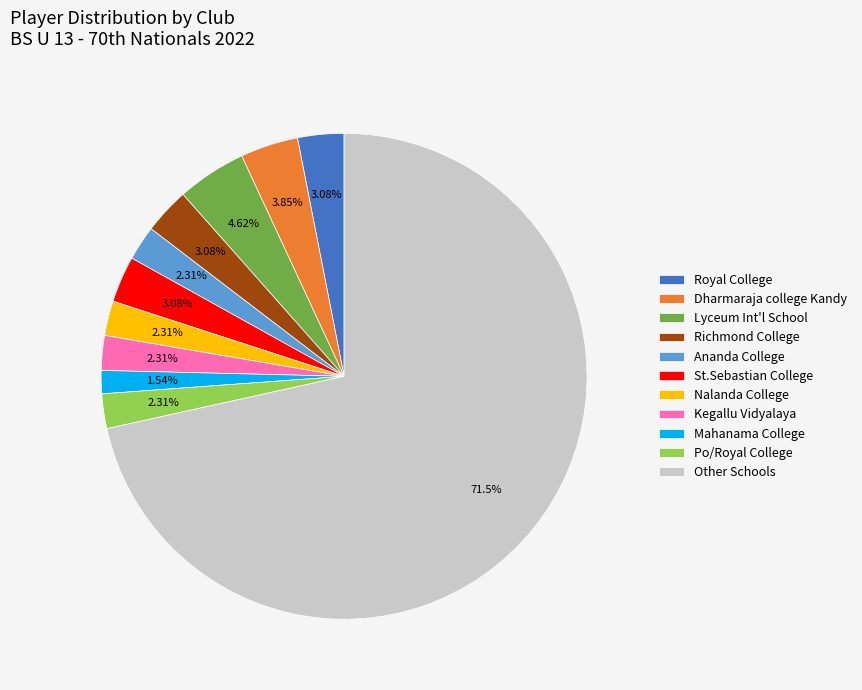

Is Other Schools the majority of the pie?

Yes